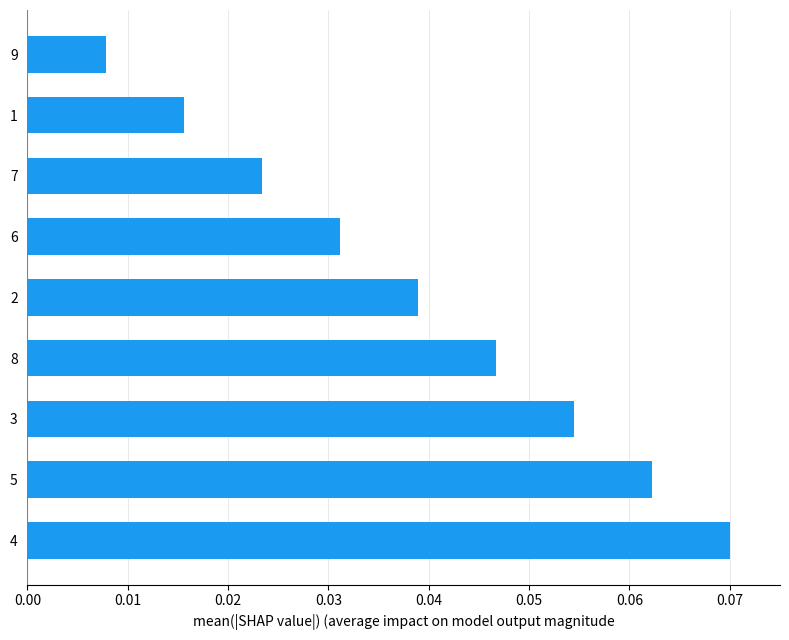

Rank the categories by value from highest to lowest.

4, 5, 3, 8, 2, 6, 7, 1, 9